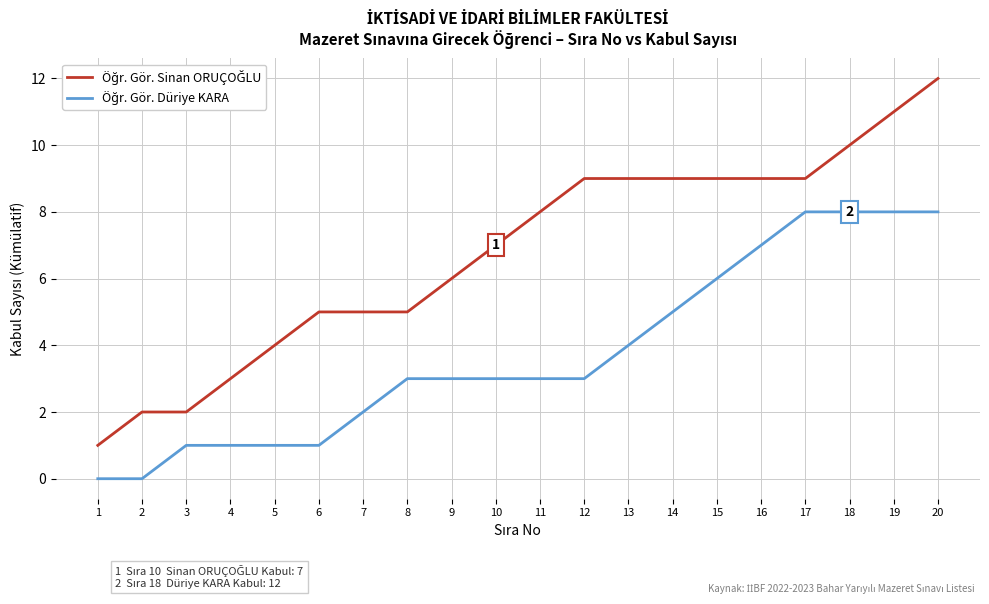

What is the approximate value of Öğr. Gör. Düriye KARA at 10?

3